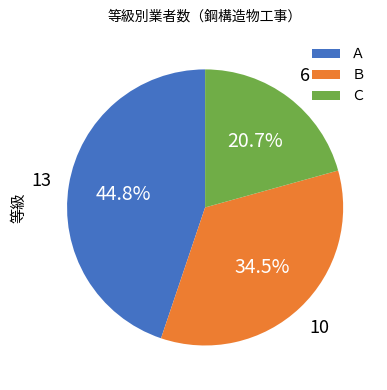

To the nearest percent, what portion does Ｃ represent?

21%